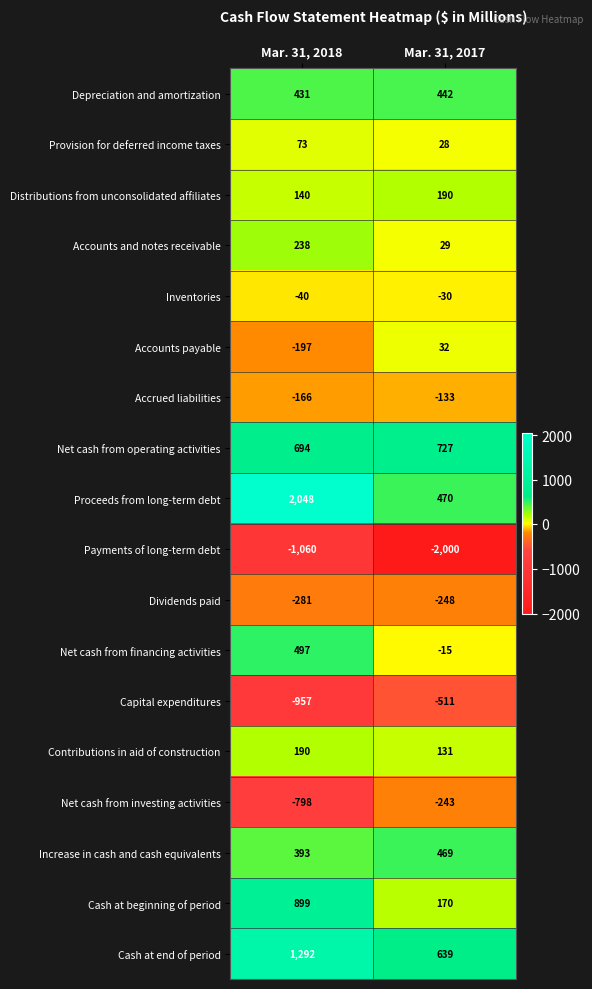

At which label is Provision for deferred income taxes closest to 50?

Mar. 31, 2017